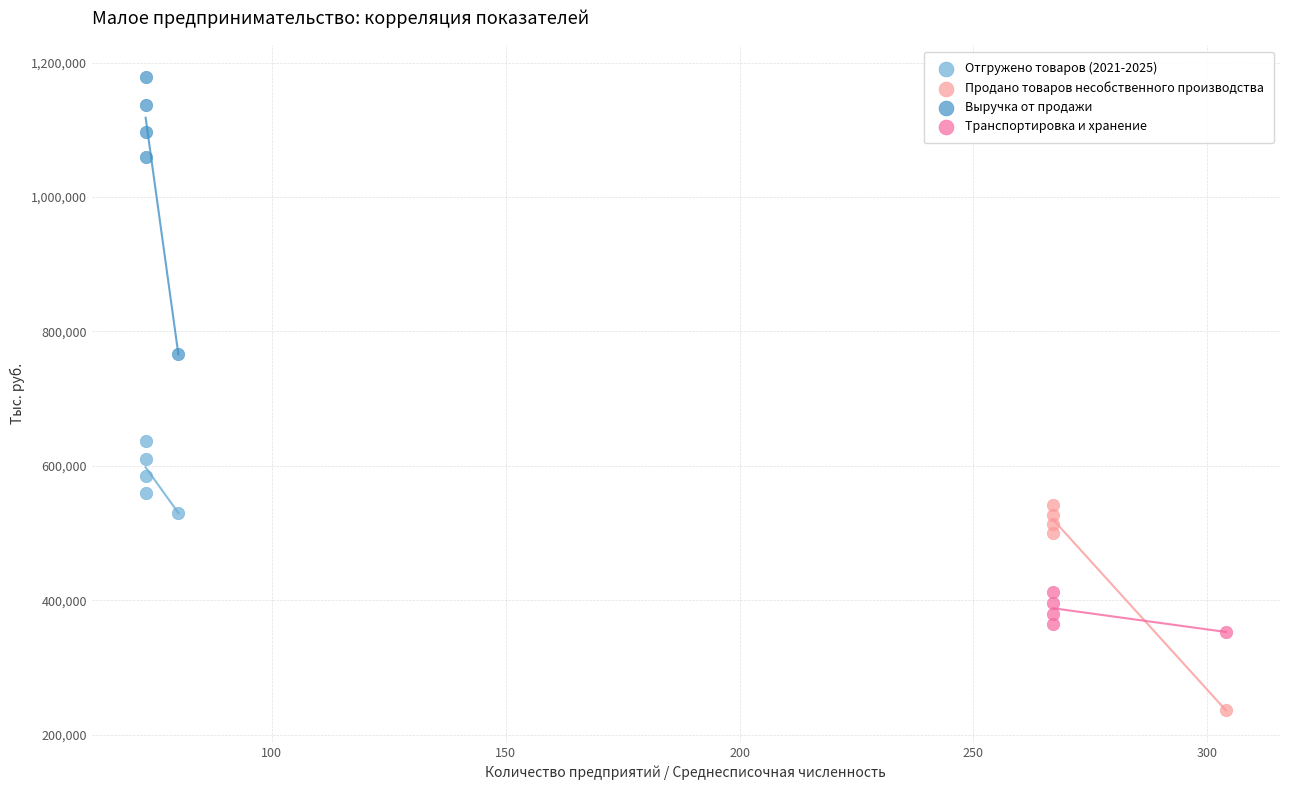

Which series has the largest Y range (max minus min)?

Выручка от продажи